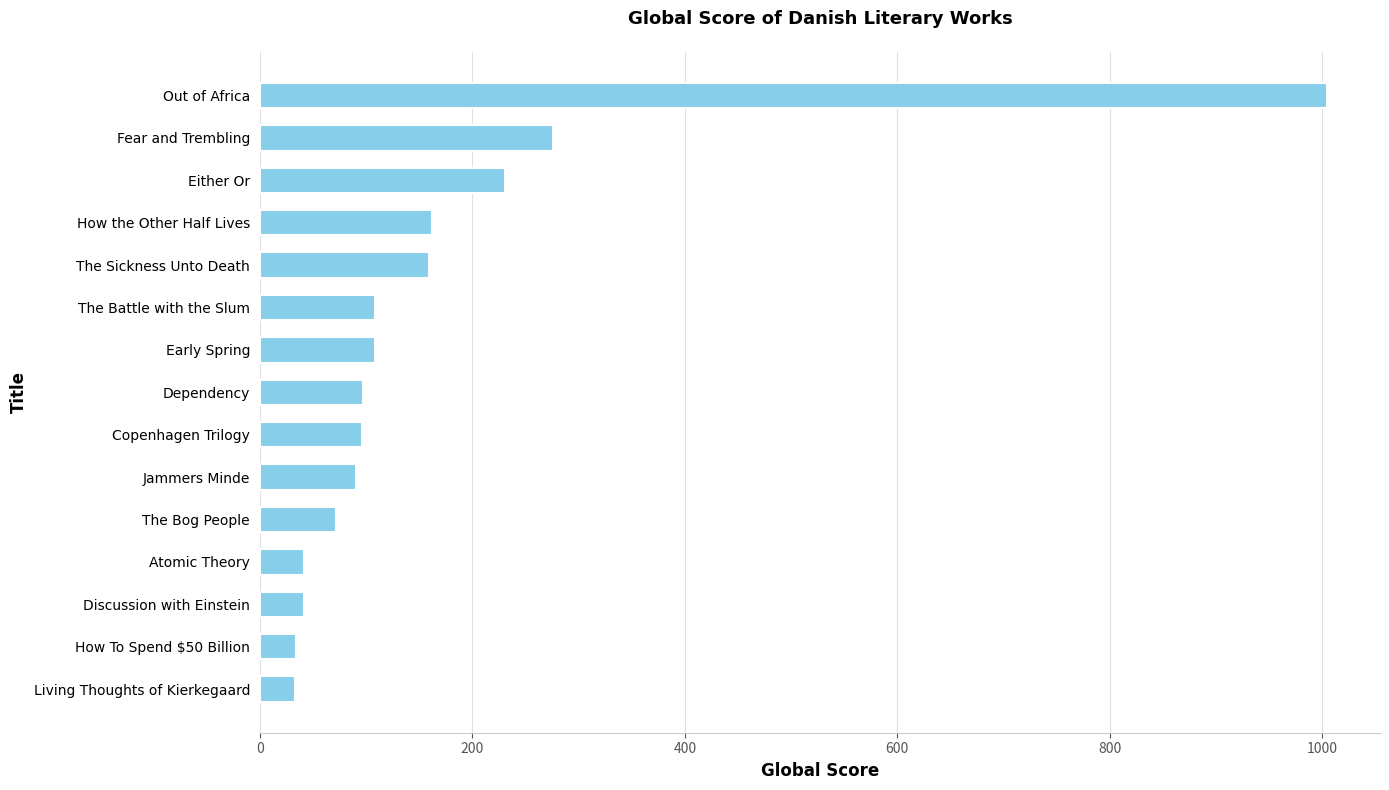

True or false: the data shows 91 at Jammers Minde.

True